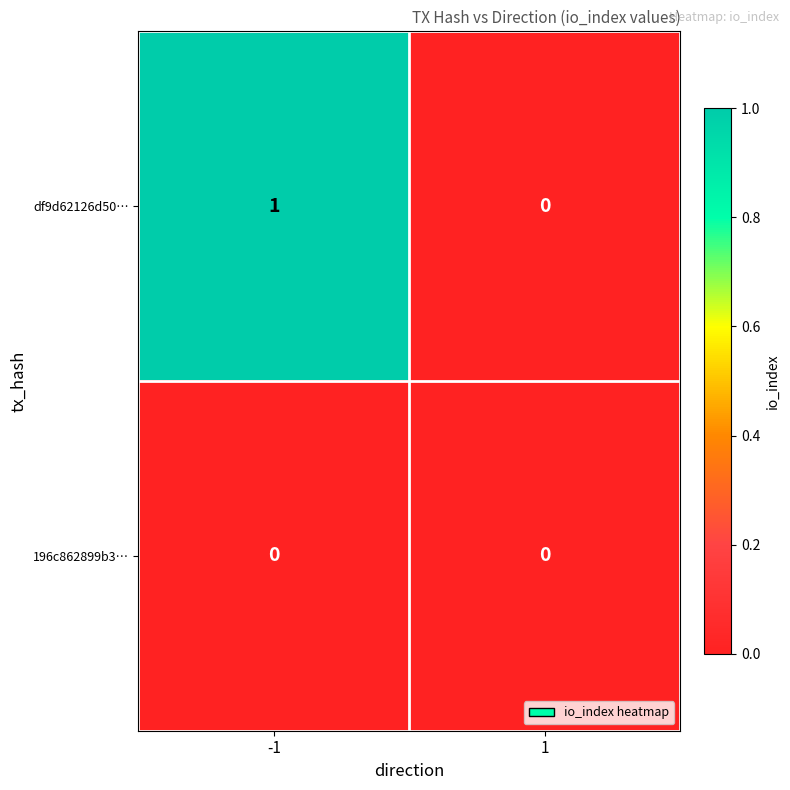

What is the total value across all series at -1?

1